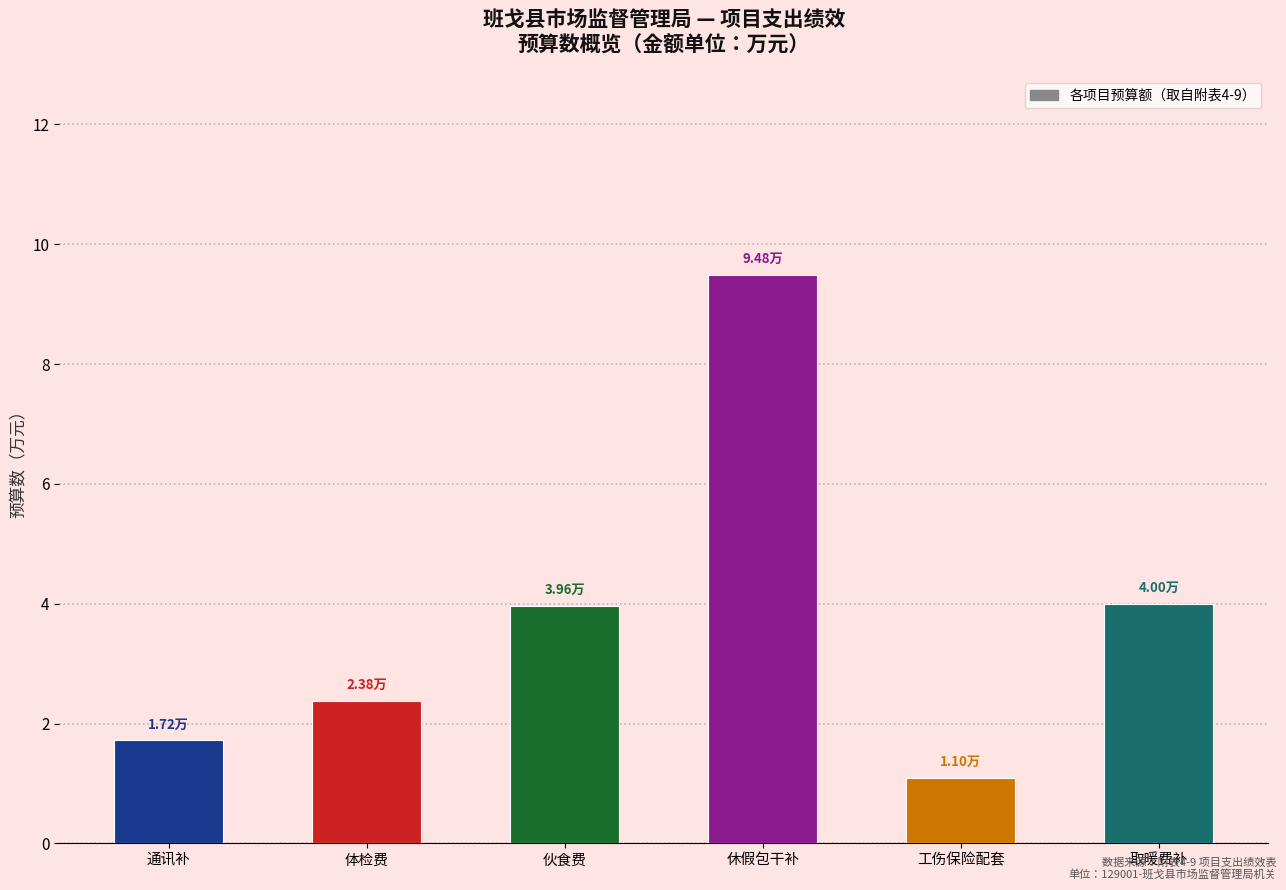

The chart shows a value of 16.3 at 休假包干补. True or false?

False